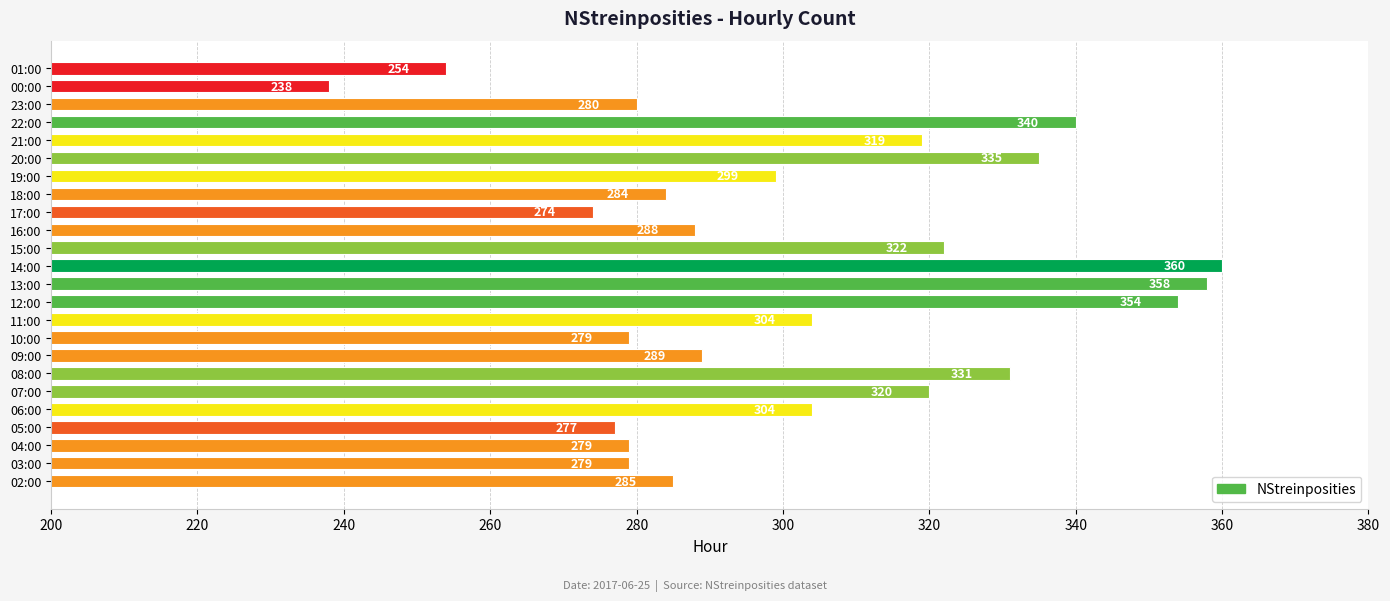

Which has a higher value, 17:00 or 00:00?

17:00